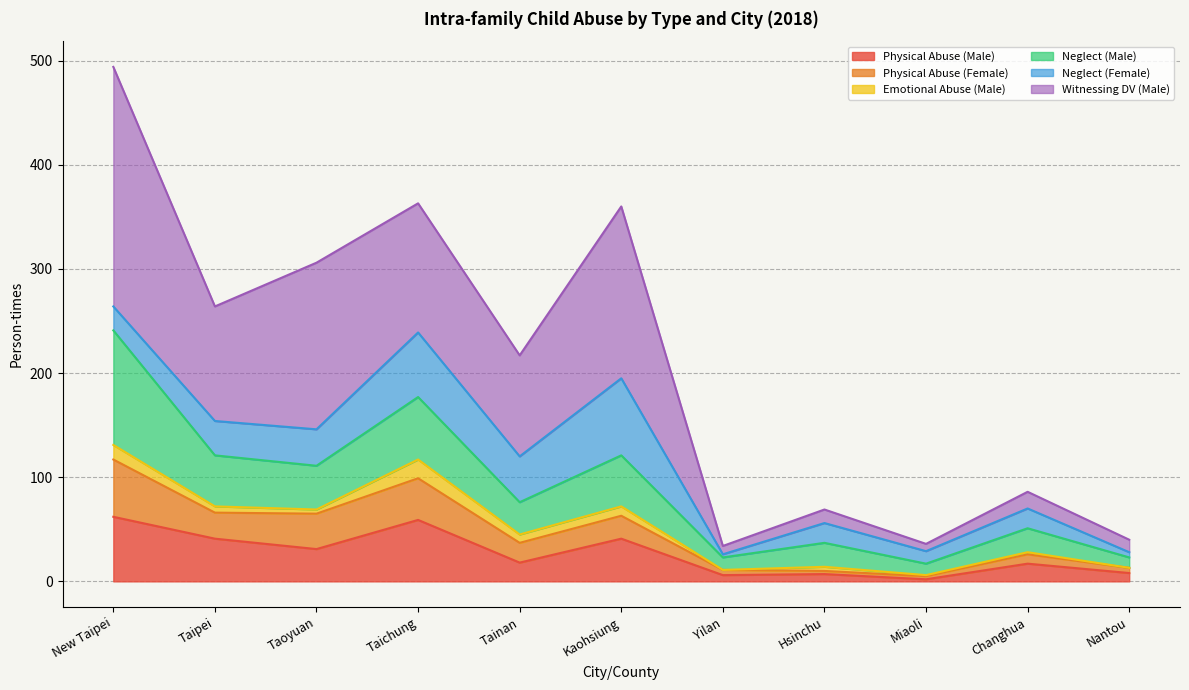

Which series has the largest total across all categories?

Witnessing DV (Male)